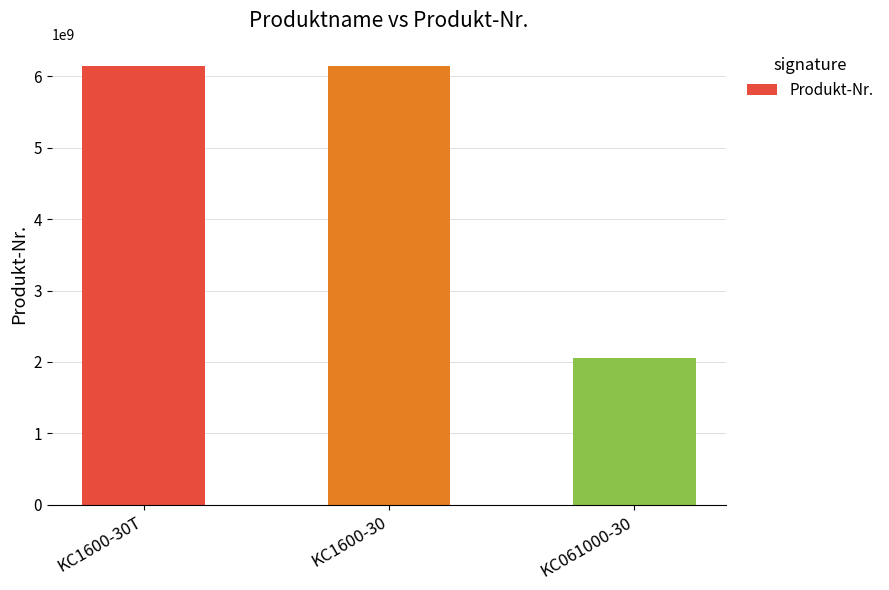

What is the sum of the values at KC1600-30T and KC1600-30?

12303406280